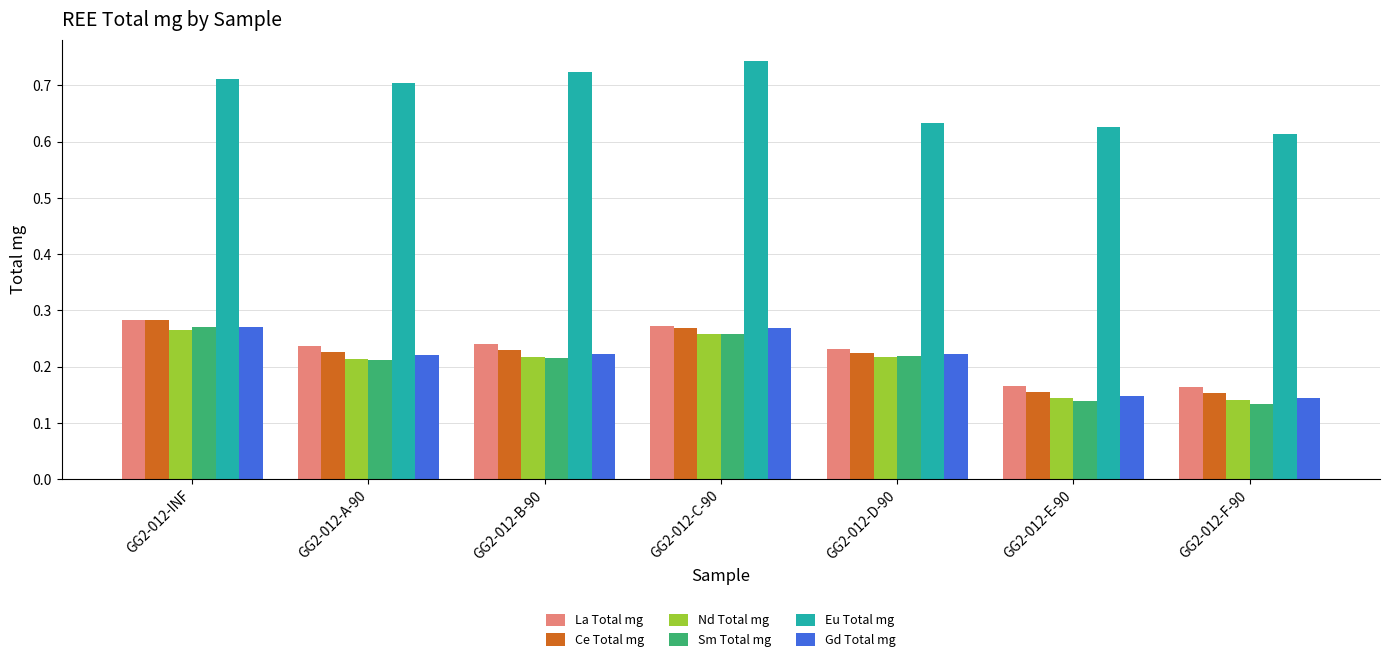

Which series has the largest total across all categories?

Eu Total mg